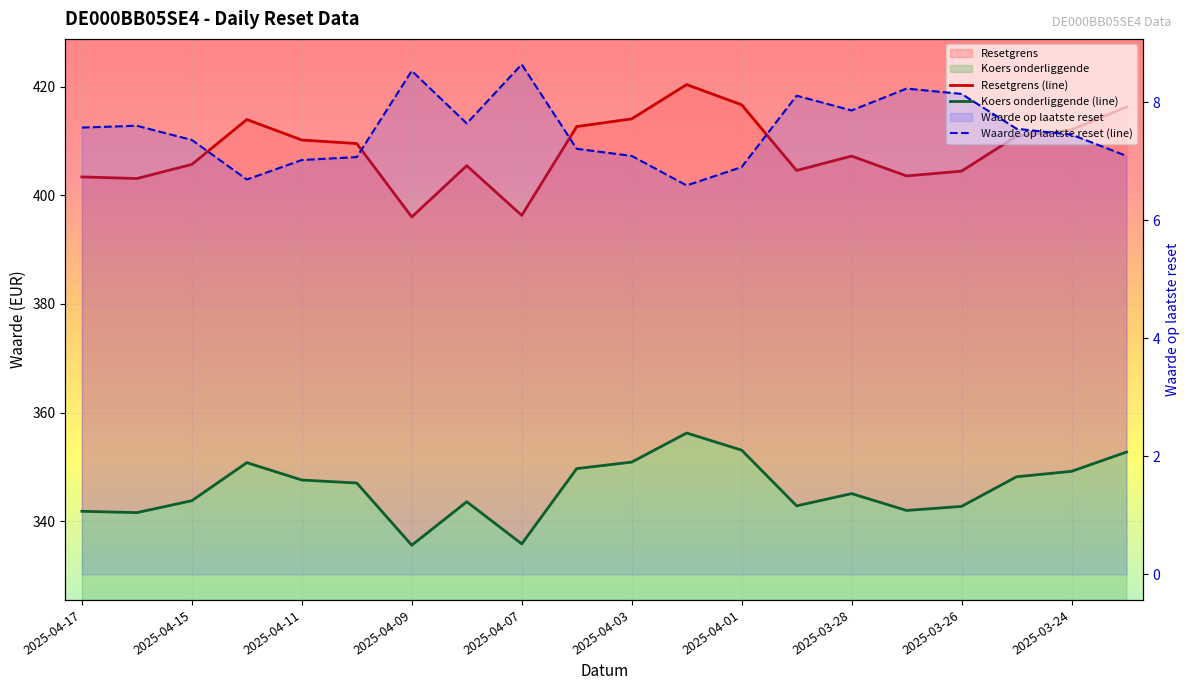

What position from the right is 2025-04-02?

9